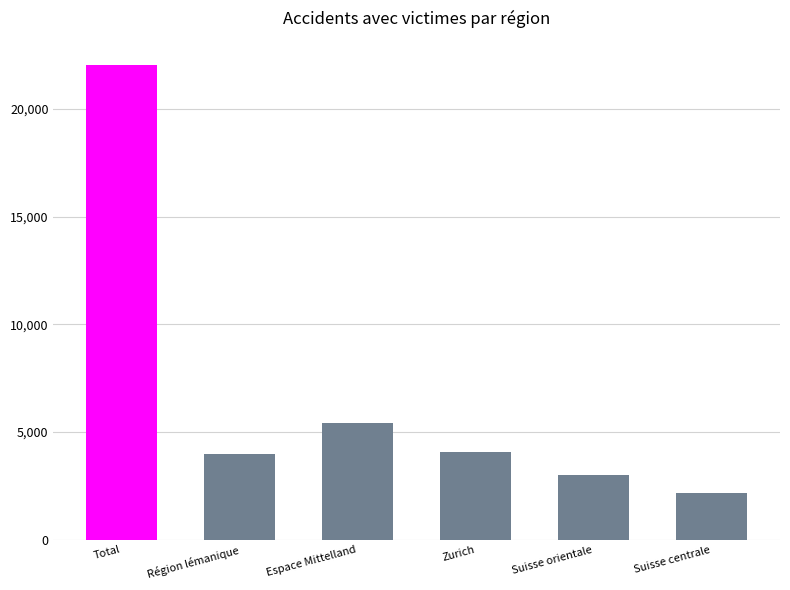

What is the label of the 2nd bar from the left?

Région lémanique